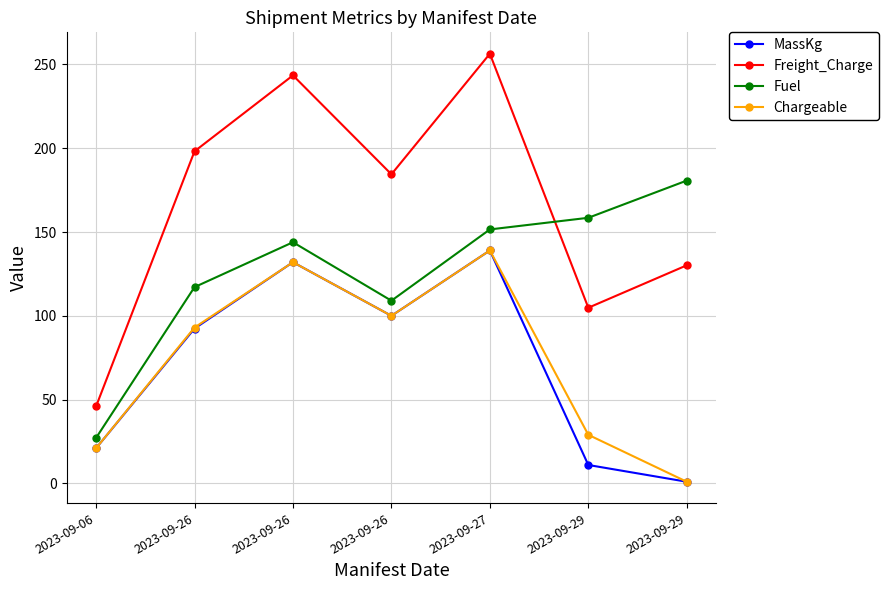

How many categories are shown in the chart?

7